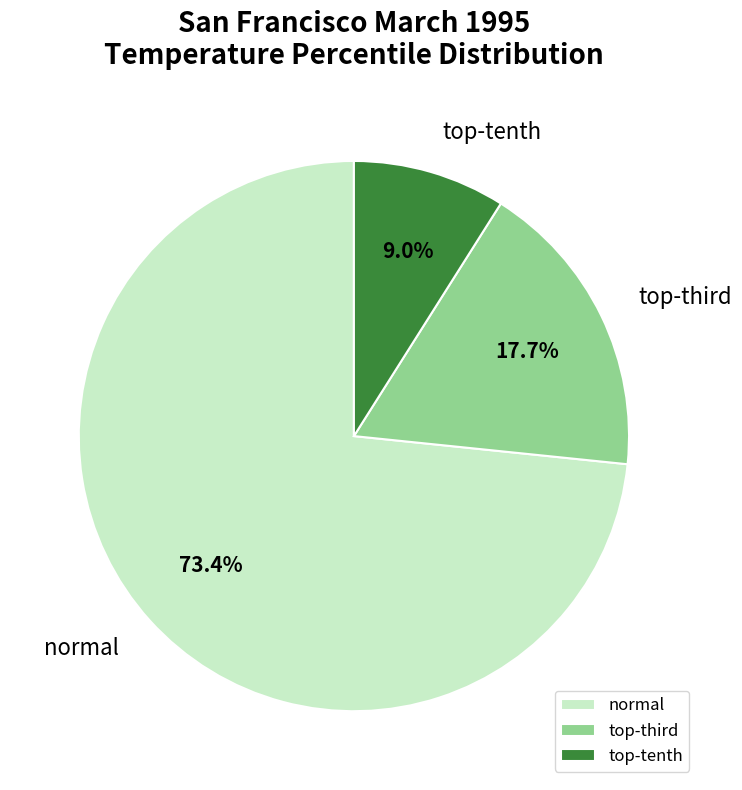

What is the smallest slice in the pie chart?

top-tenth